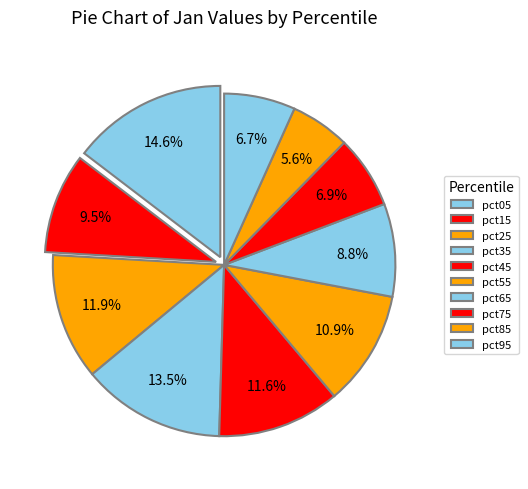

Rank the categories by value from lowest to highest.

pct85, pct95, pct75, pct65, pct15, pct55, pct45, pct25, pct35, pct05